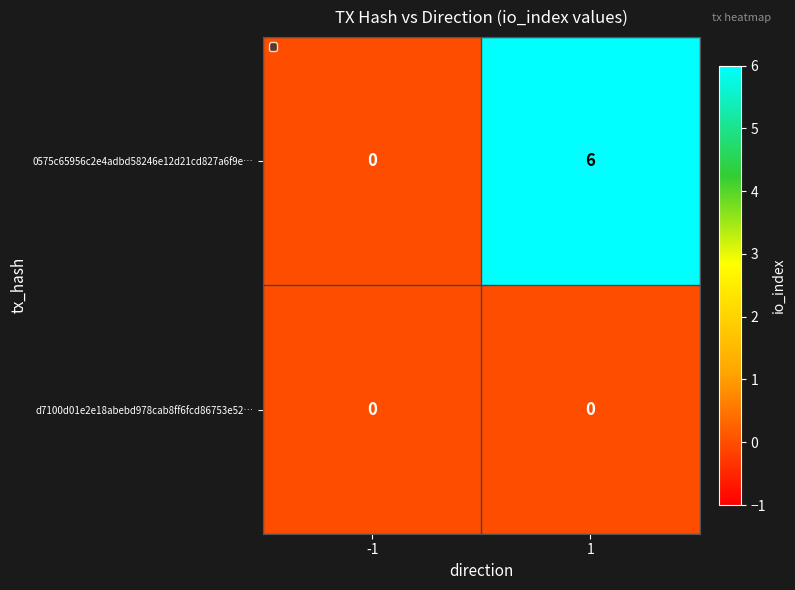

Which series has the largest total across all categories?

0575c65956c2e4adbd58246e12d21cd827a6f9e…